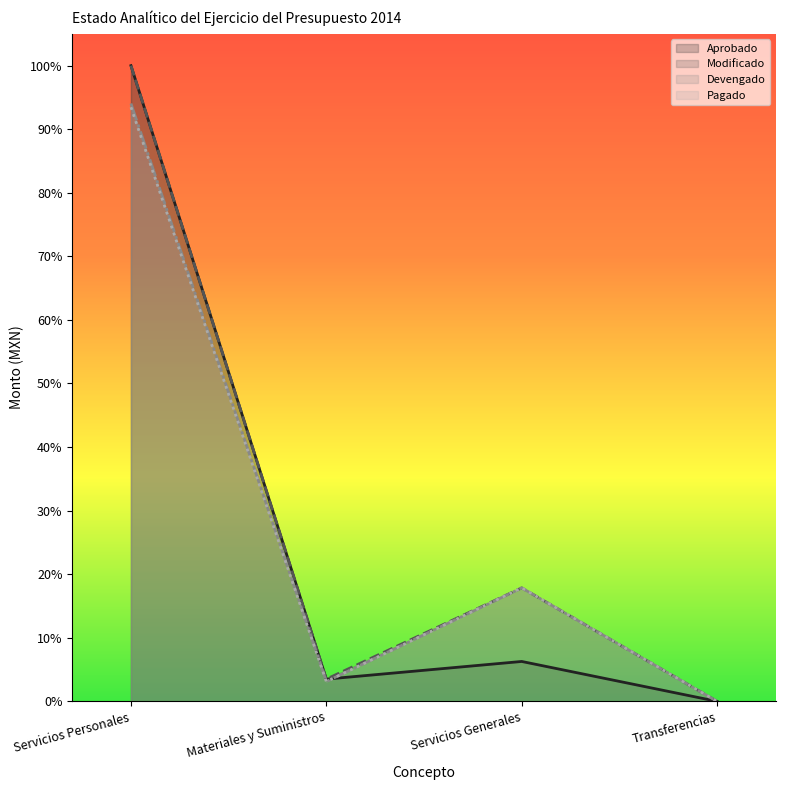

At which label does Pagado first exceed 17?

Servicios Personales